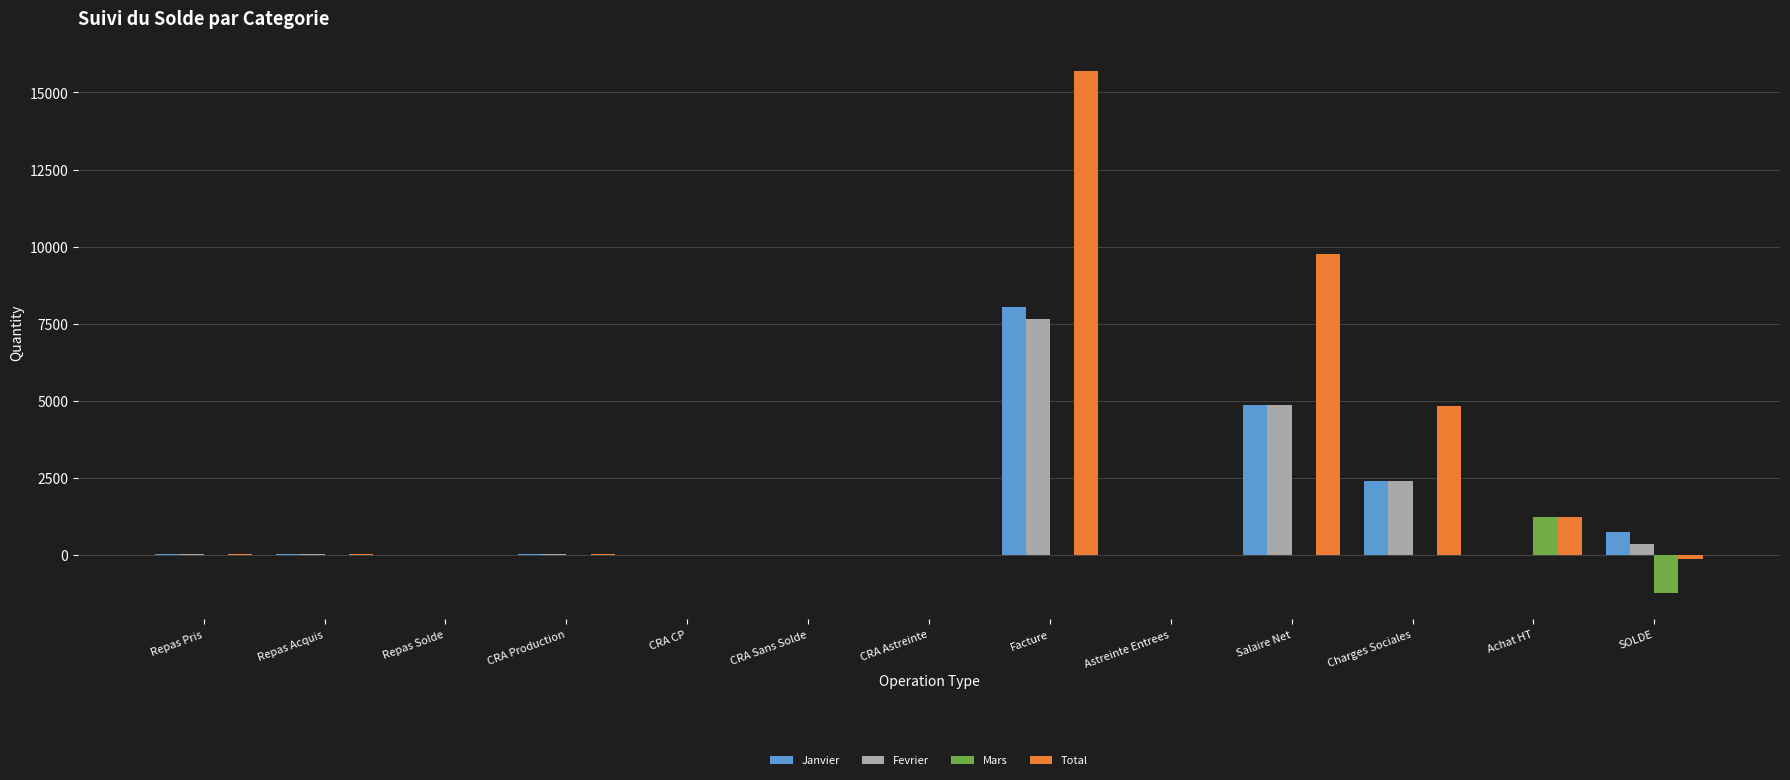

Which series has the widest spread of values?

Total